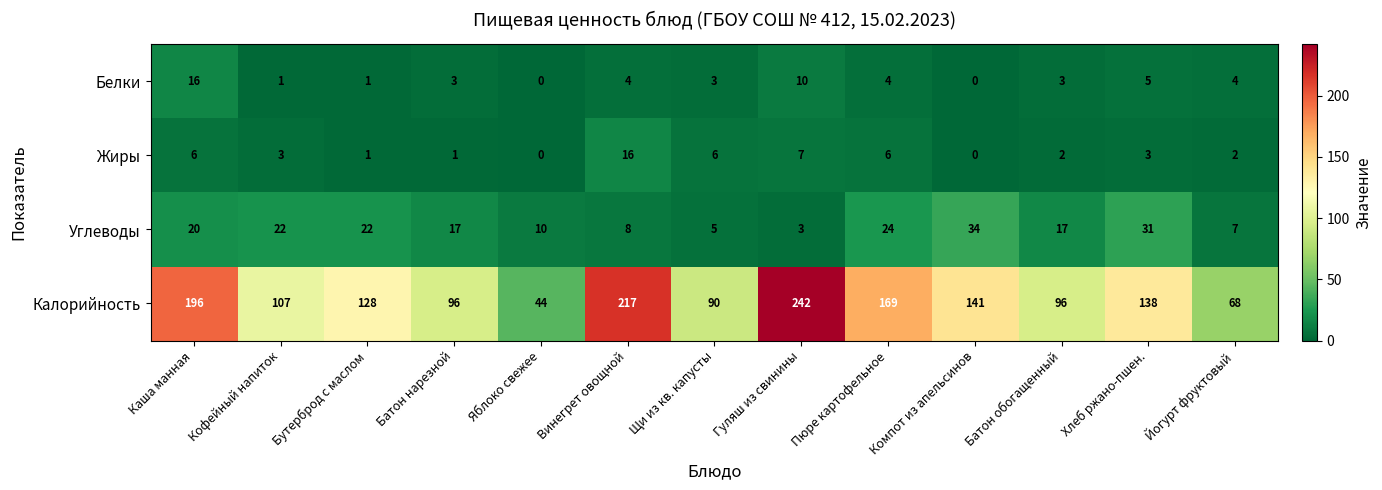

At which category is the sum across all series the highest?

Гуляш из свинины